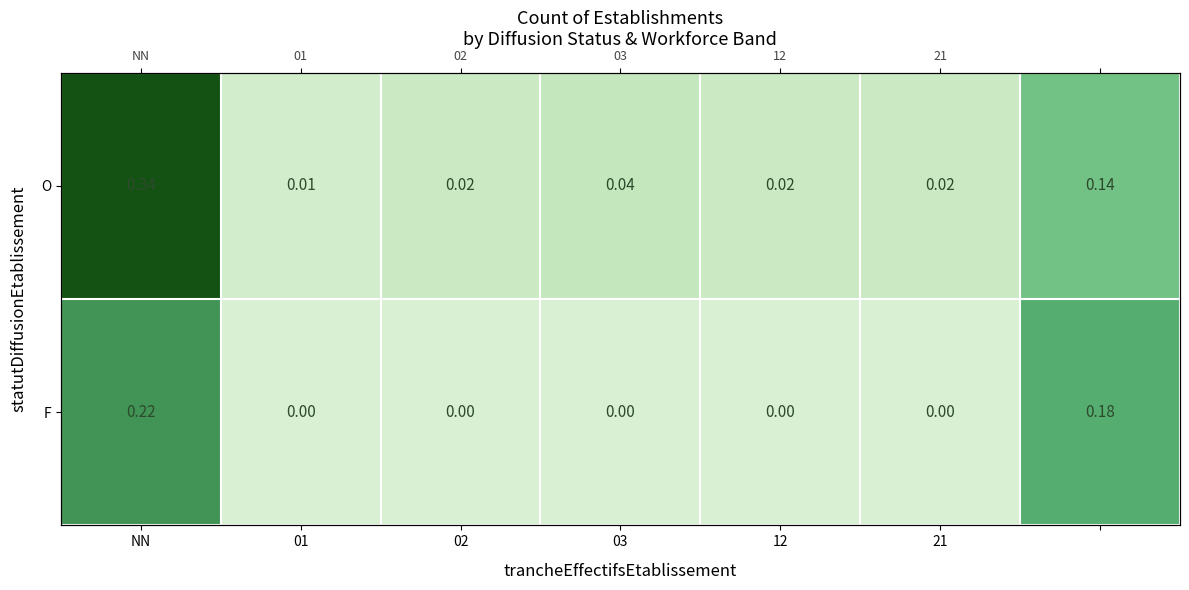

Which series has the largest range (max minus min)?

O